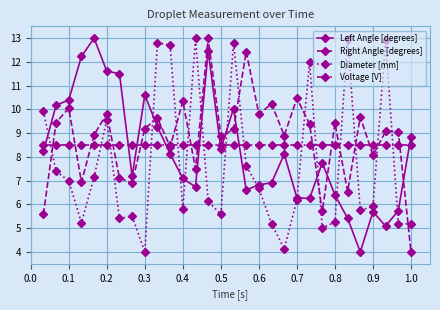

True or false: Diameter [mm] has more than 2 interior local peaks.

True